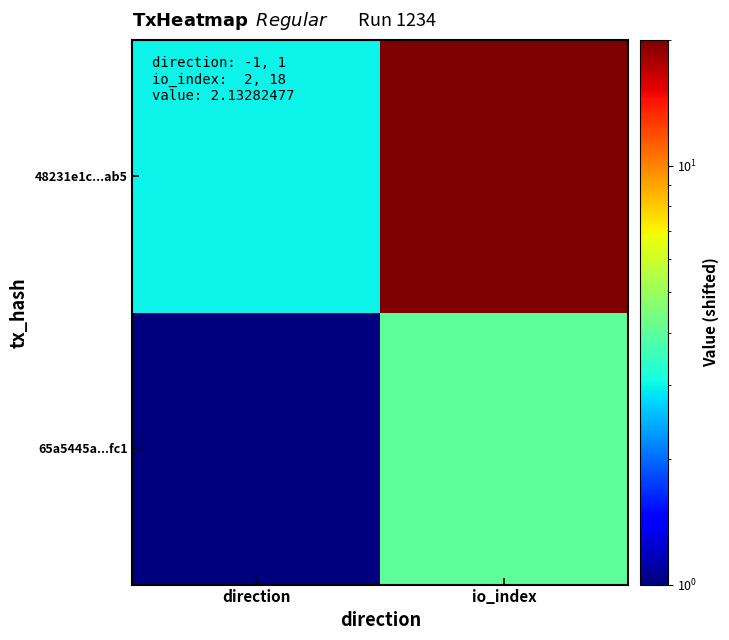

Reading left to right, transcribe all the data shown in this chart.

65a5445a...fc1: direction=1	io_index=4
48231e1c...ab5: direction=3	io_index=20